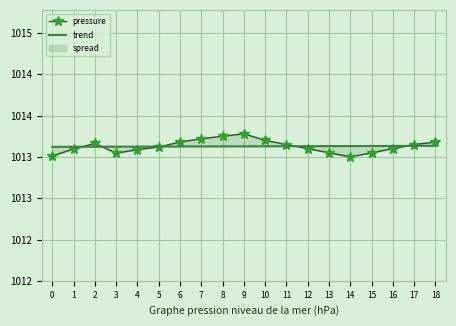

Between which two adjacent categories do pressure and trend first intersect?

1 and 2